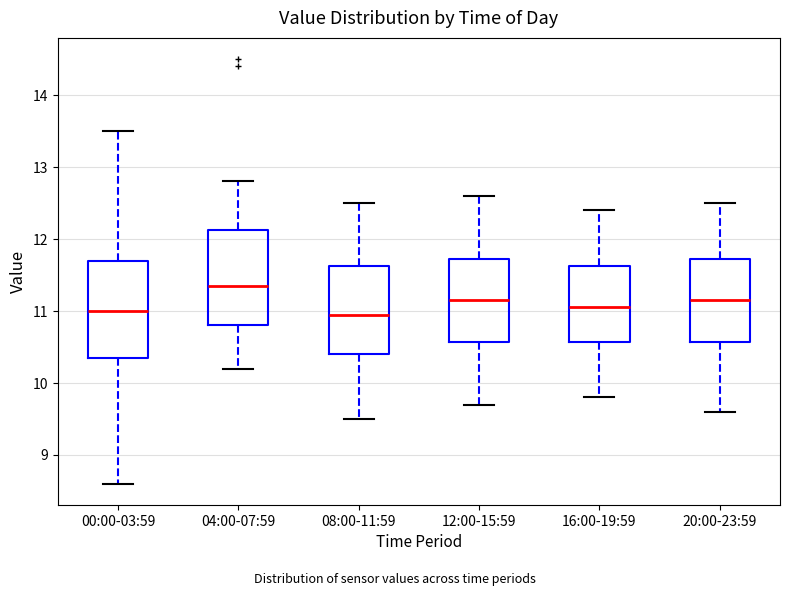

Reading left to right, transcribe this box plot: for each box, give where its median line is, the range the box spans, and where its two whiskers end, as read against the y-axis. The values are not printed on the chart, so give them approximately, as read against the axis.

00:00-03:59: median 11.0, box 10.4 to 11.7, whiskers 8.6 to 13.5
04:00-07:59: median 11.4, box 10.8 to 12.1, whiskers 10.2 to 12.8
08:00-11:59: median 11.0, box 10.4 to 11.6, whiskers 9.5 to 12.5
12:00-15:59: median 11.2, box 10.6 to 11.7, whiskers 9.7 to 12.6
16:00-19:59: median 11.1, box 10.6 to 11.6, whiskers 9.8 to 12.4
20:00-23:59: median 11.2, box 10.6 to 11.7, whiskers 9.6 to 12.5